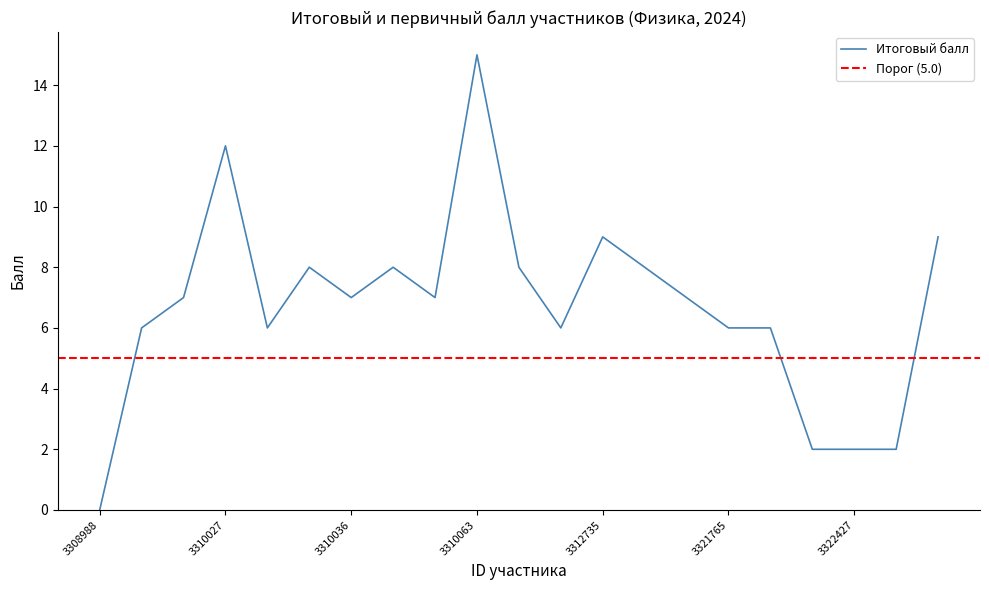

Reading left to right, extract all data points from this chart.

3308988=0	3308991=6	3308994=7	3310027=12	3310032=6	3310034=8	3310036=7	3310037=8	3310048=7	3310063=15	3310068=8	3312734=6	3312735=9	3312736=8	3312737=7	3321765=6	3321871=6	3321908=2	3322427=2	3323987=2	3590764=9